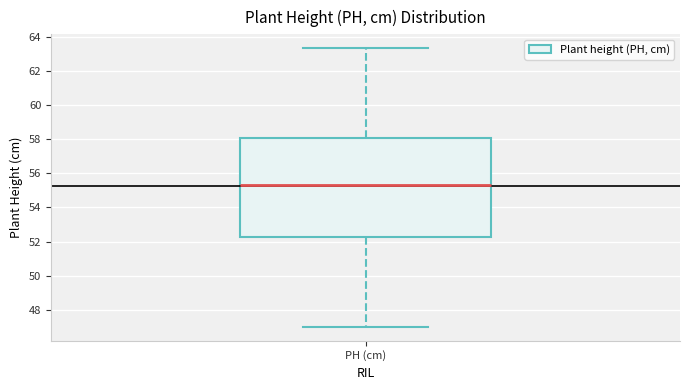

Where does the median line of the box for PH (cm) sit on the y-axis? The values are not printed on the chart, so give them approximately, as read against the axis.

55.4